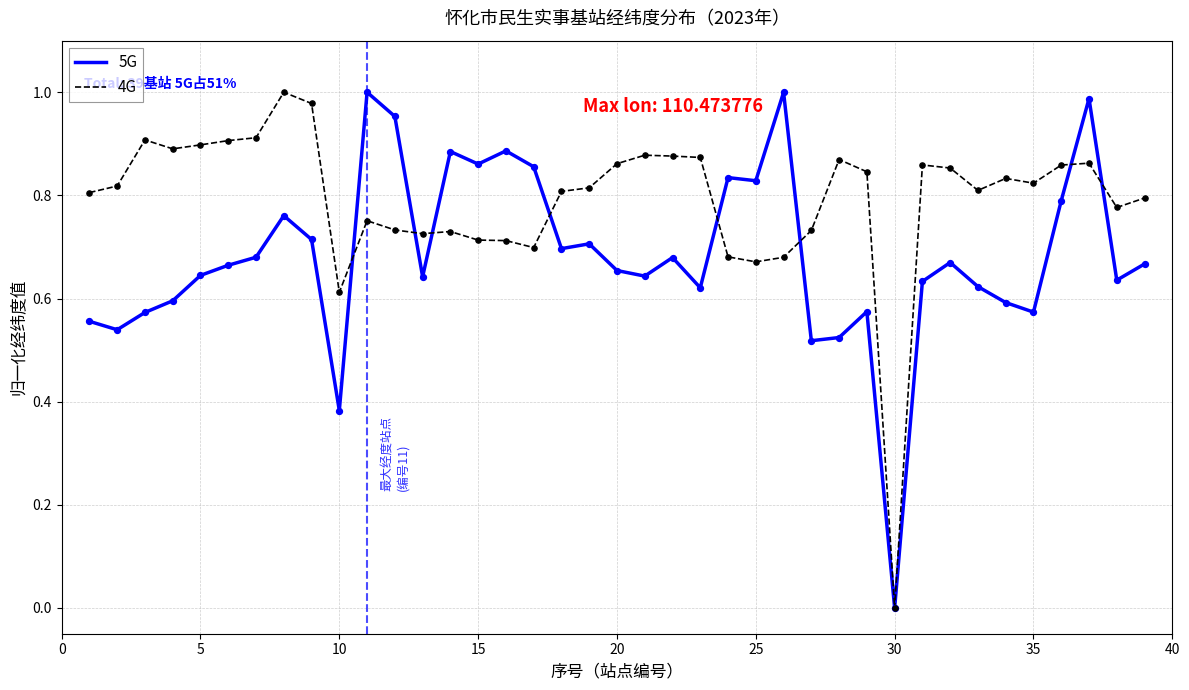

Which series has the largest total across all categories?

4G